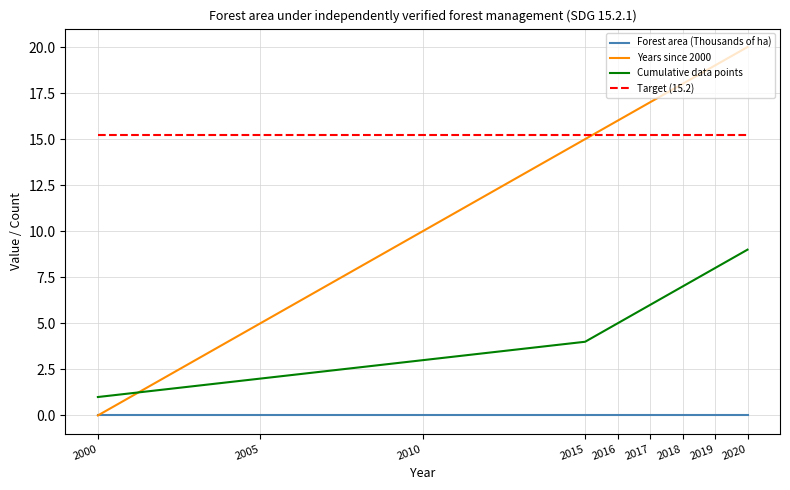

Which series has the largest total across all categories?

Target (15.2)